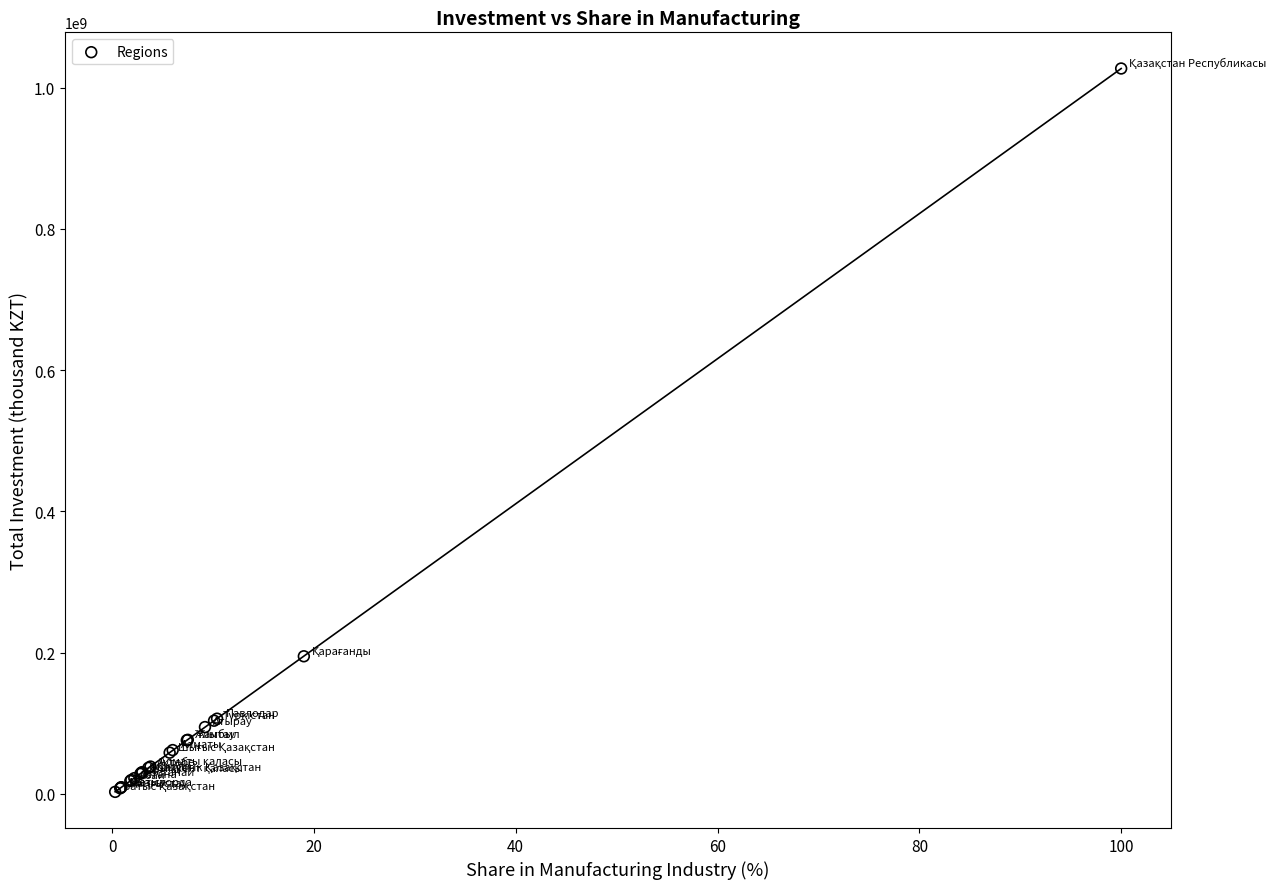

What Y value in the scatter plot is closest to 515029272?

194866727